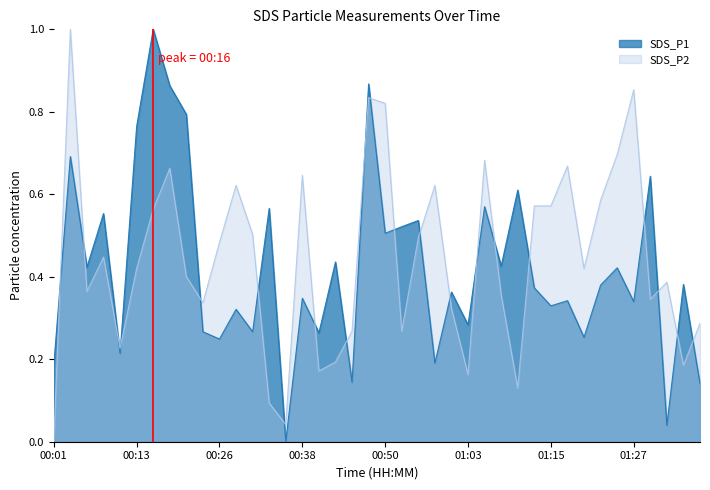

Reading left to right, transcribe all the data shown in this chart.

SDS_P1: 00:01=0.2	00:03=0.7	00:06=0.4	00:08=0.6	00:11=0.2	00:13=0.8	00:16=1.0	00:18=0.9	00:21=0.8	00:23=0.3	00:26=0.2	00:28=0.3	00:30=0.3	00:33=0.6	00:35=0.0	00:38=0.3	00:40=0.3	00:43=0.4	00:45=0.1	00:48=0.9	00:50=0.5	00:53=0.5	00:55=0.5	00:58=0.2	01:00=0.4	01:03=0.3	01:05=0.6	01:08=0.4	01:10=0.6	01:13=0.4	01:15=0.3	01:17=0.3	01:20=0.3	01:22=0.4	01:25=0.4	01:27=0.3	01:30=0.6	01:32=0.0	01:35=0.4	01:37=0.1
SDS_P2: 00:01=0.0	00:03=1.0	00:06=0.4	00:08=0.4	00:11=0.2	00:13=0.4	00:16=0.6	00:18=0.7	00:21=0.4	00:23=0.3	00:26=0.5	00:28=0.6	00:30=0.5	00:33=0.1	00:35=0.0	00:38=0.6	00:40=0.2	00:43=0.2	00:45=0.3	00:48=0.8	00:50=0.8	00:53=0.3	00:55=0.5	00:58=0.6	01:00=0.3	01:03=0.2	01:05=0.7	01:08=0.4	01:10=0.1	01:13=0.6	01:15=0.6	01:17=0.7	01:20=0.4	01:22=0.6	01:25=0.7	01:27=0.9	01:30=0.3	01:32=0.4	01:35=0.2	01:37=0.3